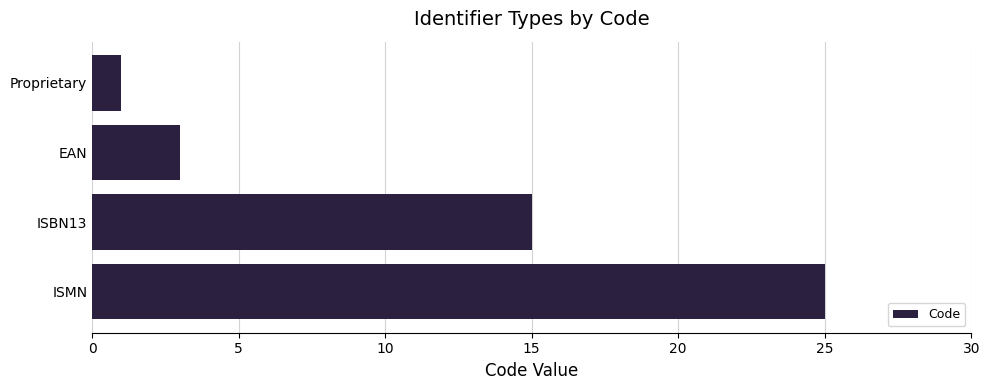

What is the sum of all values?

44